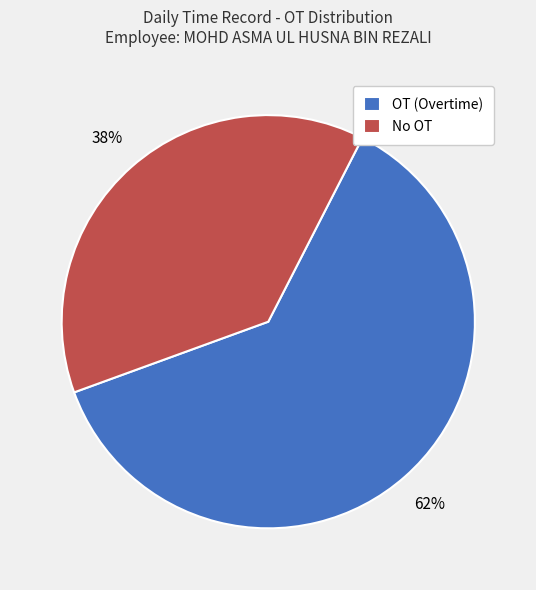

To the nearest percent, what is the average slice percentage?

50%